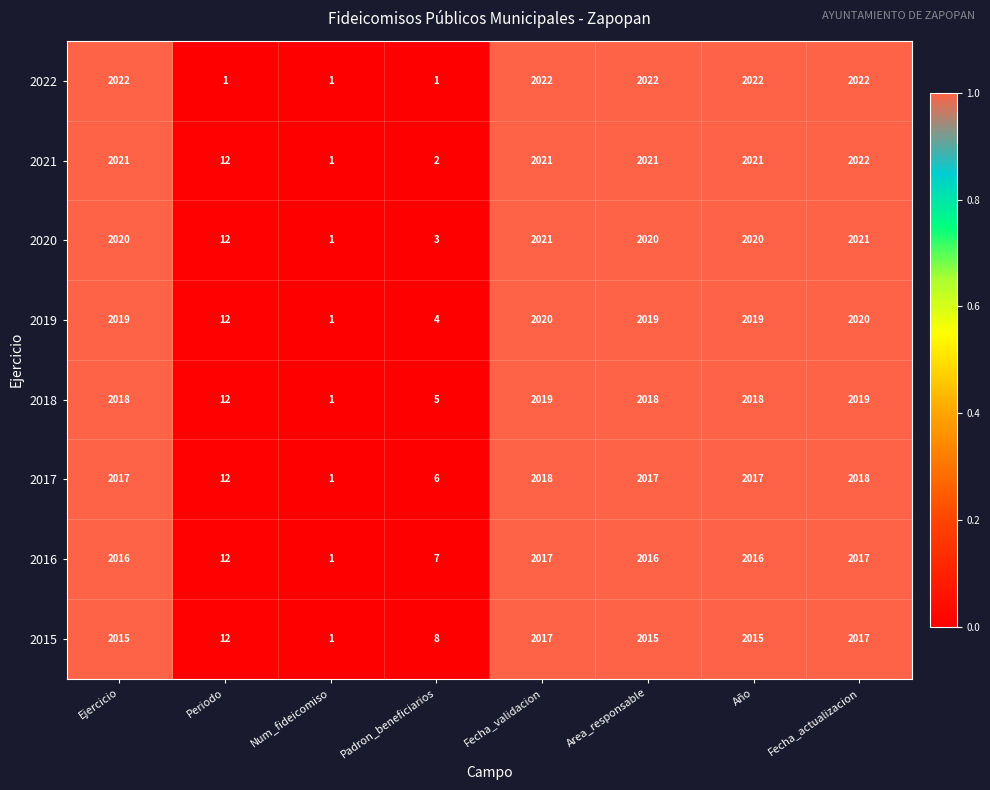

What is the difference between the 2015 values at Area_responsable and Periodo?

2003